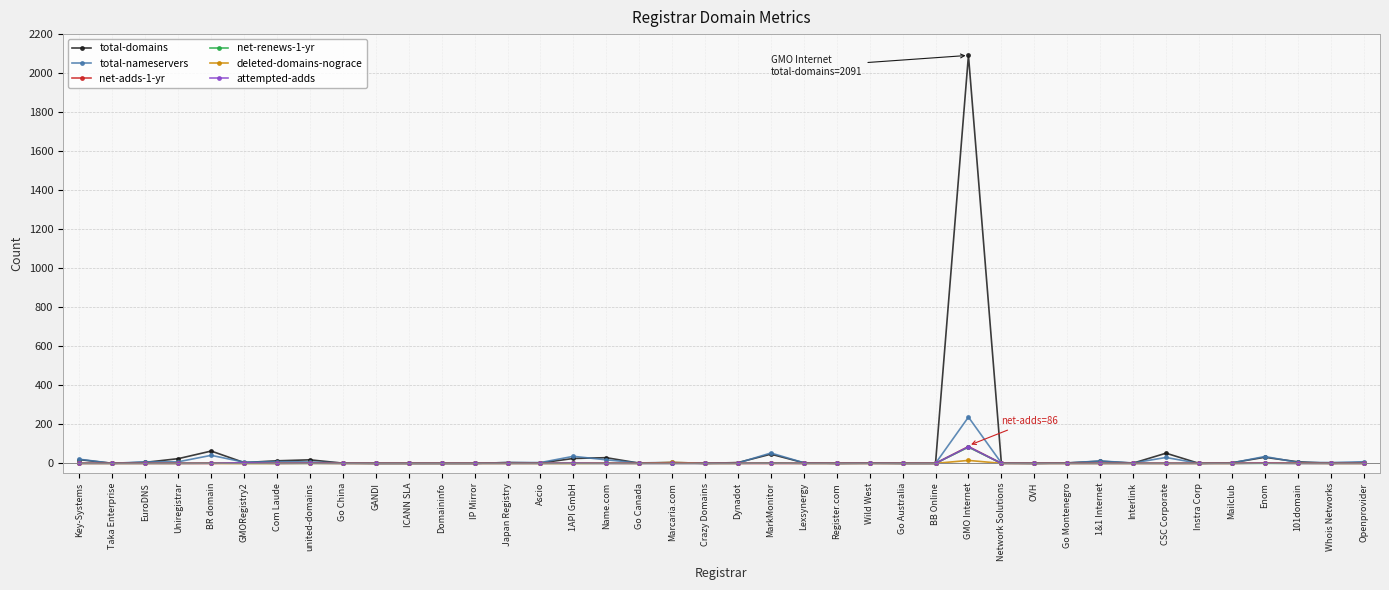

Which category has the highest value across all series?

GMO Internet